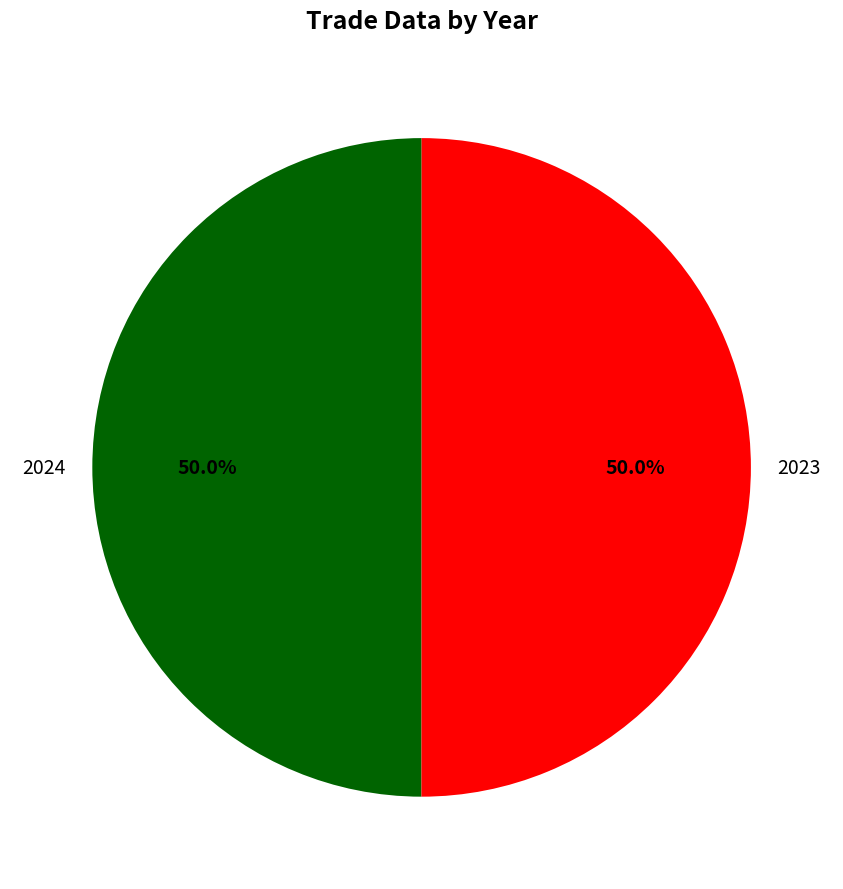

Combined, what portion of the pie is 2024 and 2023?

100.0%